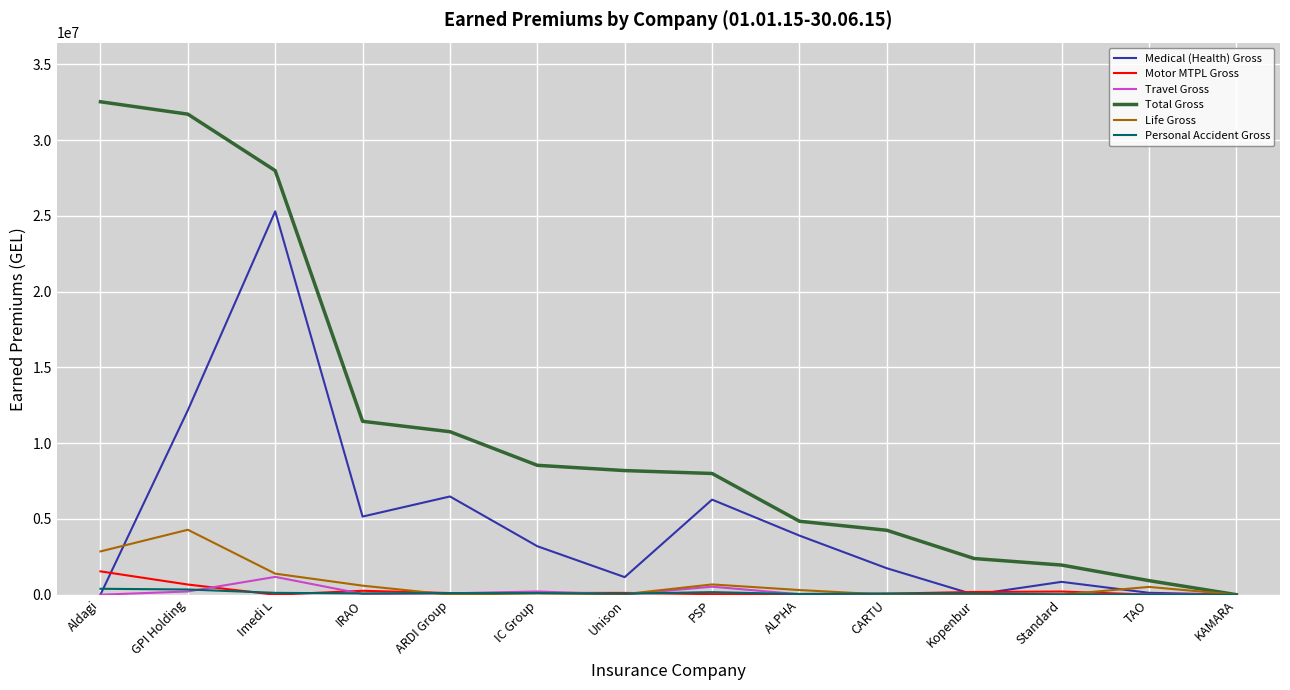

Which series has the largest range (max minus min)?

Total Gross